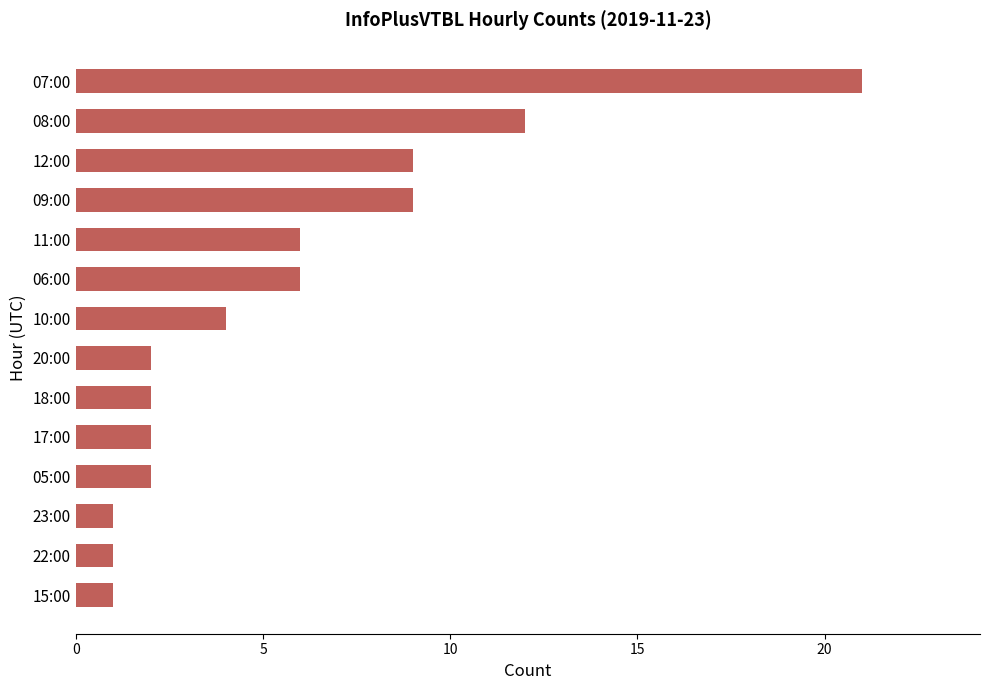

Where is the data nearest to the value 11?

08:00